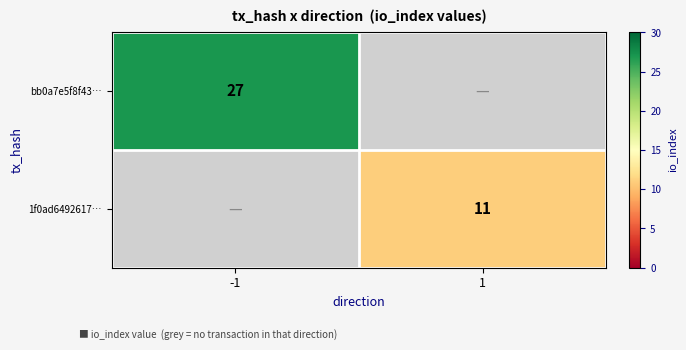

Is the value of 1f0ad6492617… at 1 greater than the value of bb0a7e5f8f43… at -1?

No